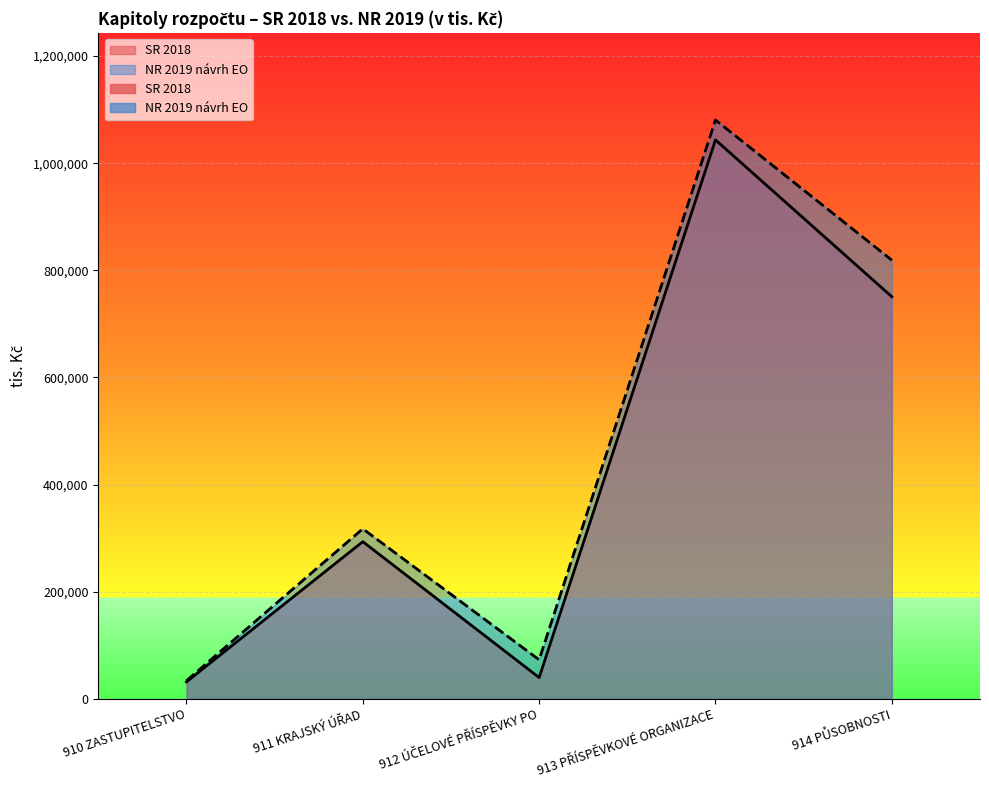

What is the value of the SR 2018 point at the 3rd from the left?

39850.0